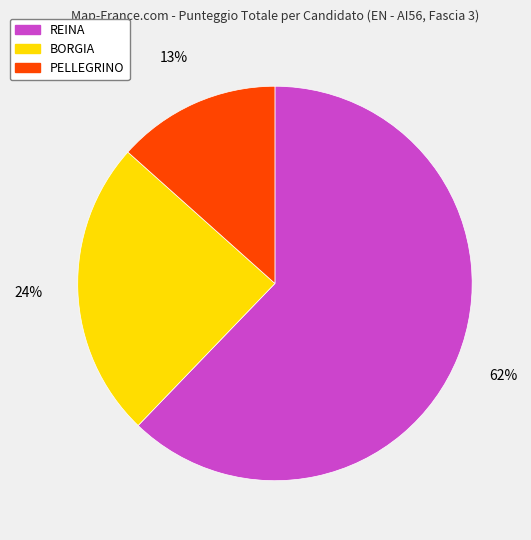

How many slices are in this pie chart?

3